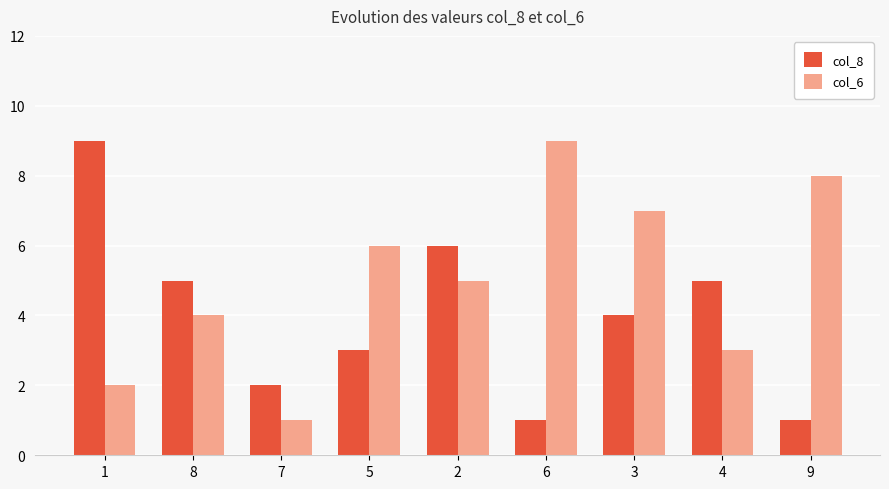

What is the minimum value shown in the chart?

1